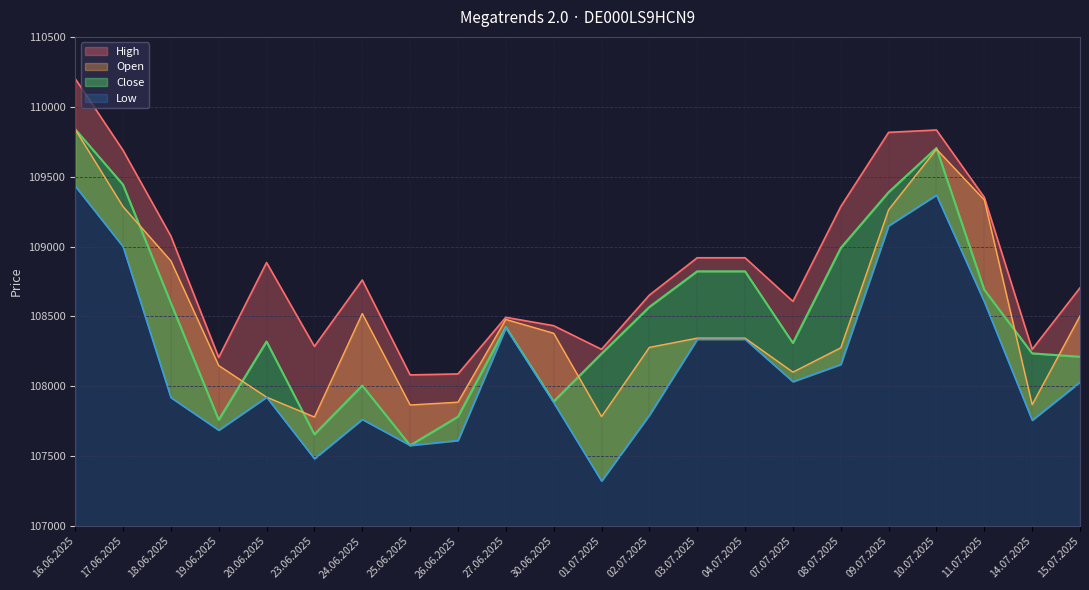

At which category is the sum across all series the highest?

16.06.2025